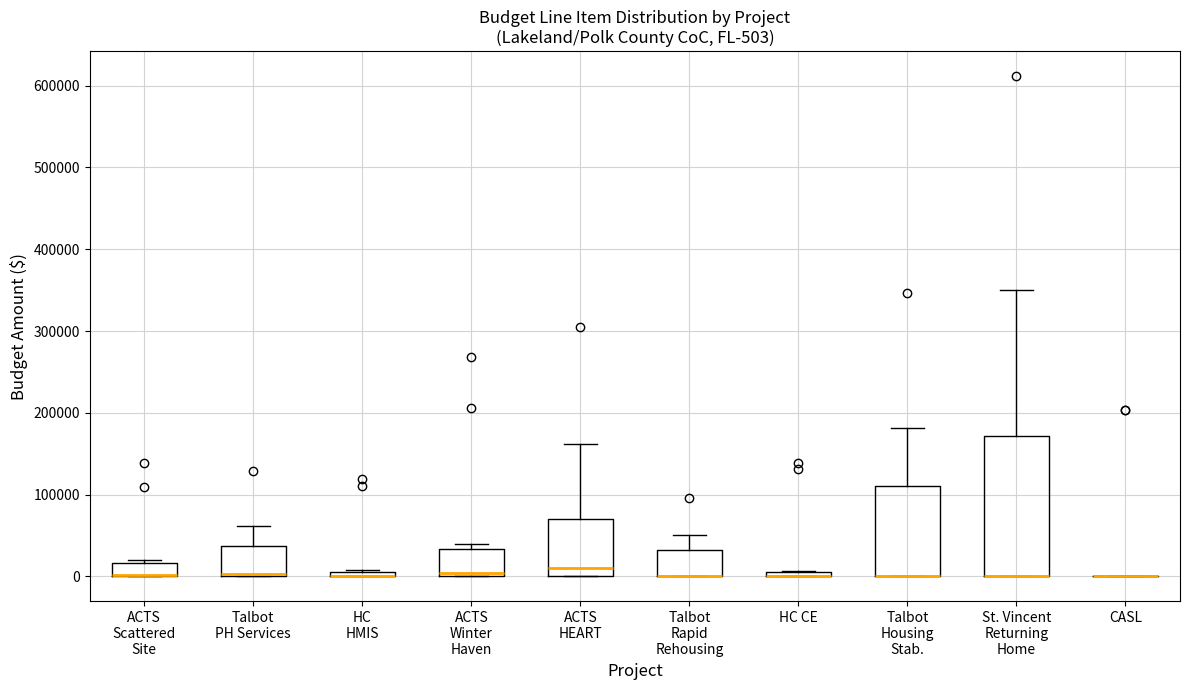

Which box is the tallest, from its lower edge to its upper edge?

St. Vincent Returning Home